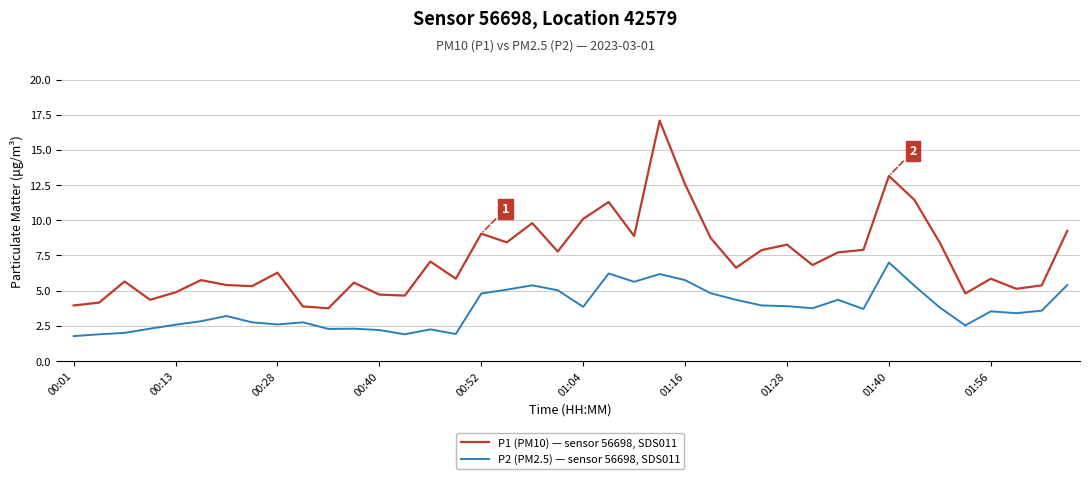

List the series in order of their peak value, highest first.

P1 (PM10) — sensor 56698, SDS011, P2 (PM2.5) — sensor 56698, SDS011